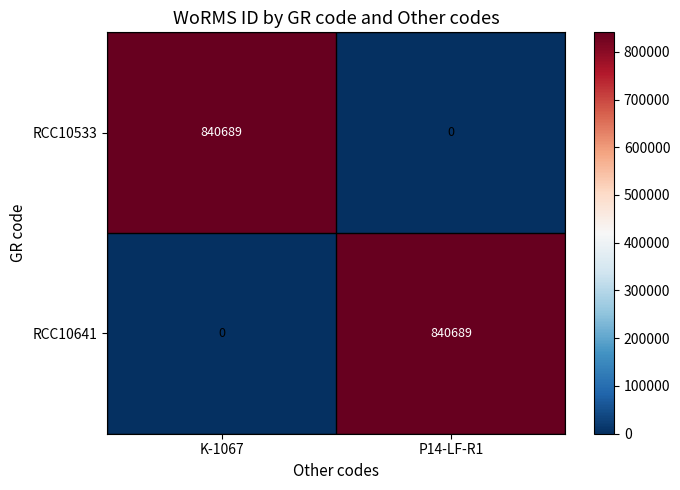

List the labels in order of RCC10641 value, largest first.

P14-LF-R1, K-1067